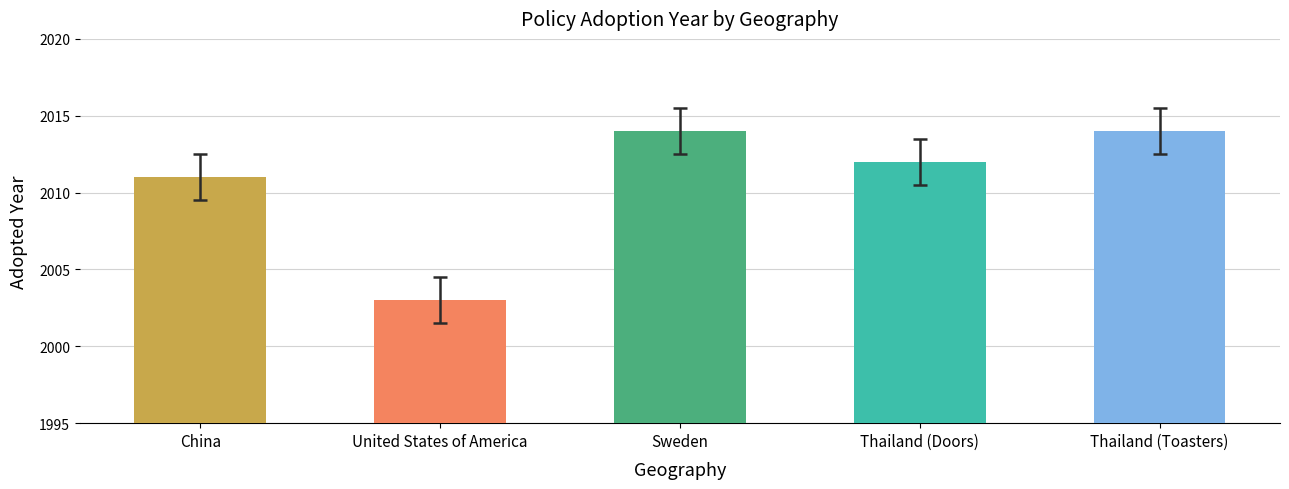

What is the minimum value shown in the chart?

2003